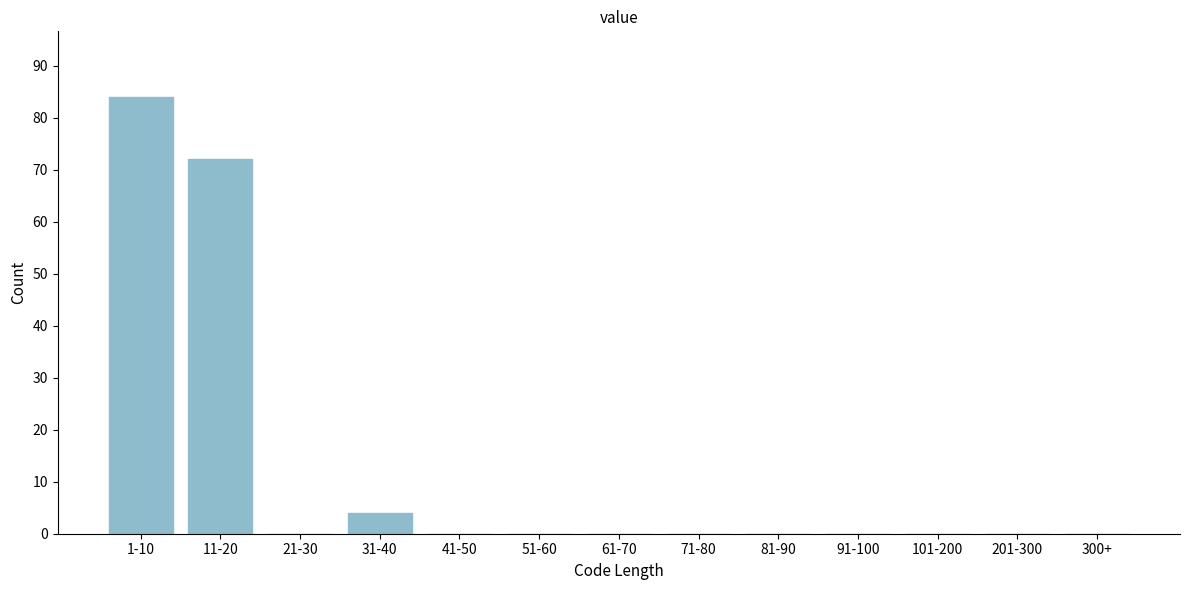

Reading right to left, what are all the values shown in this chart?

300+=0	201-300=0	101-200=0	91-100=0	81-90=0	71-80=0	61-70=0	51-60=0	41-50=0	31-40=4	21-30=0	11-20=72	1-10=84